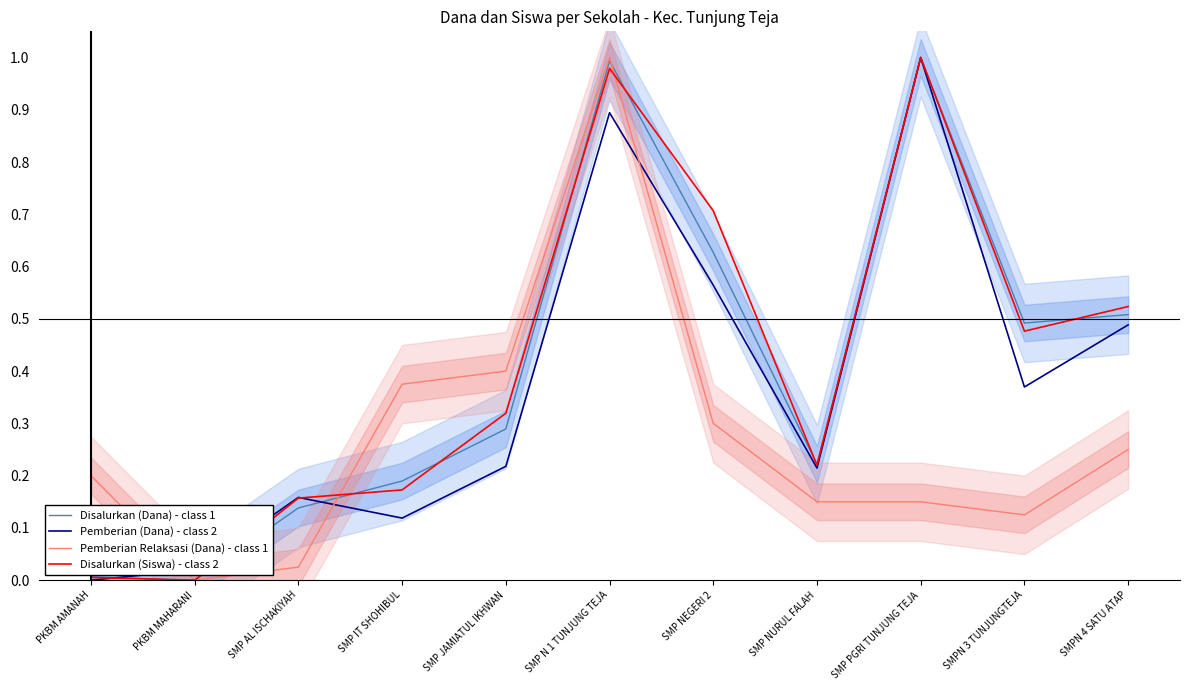

Is the value of Pemberian Relaksasi (Dana) - class 1 at SMP N 1 TUNJUNG TEJA greater than the value of Disalurkan (Siswa) - class 2 at SMP JAMIATUL IKHWAN?

Yes